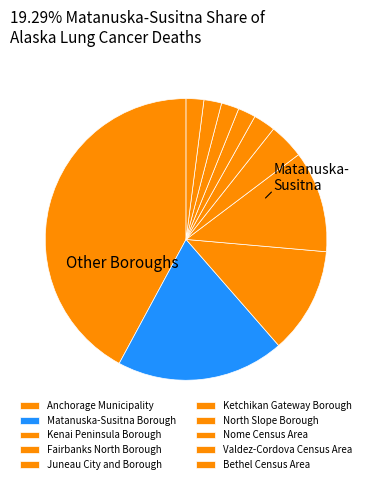

Approximately how many times larger is the value at Kenai Peninsula Borough compared to Bethel Census Area?

6.0